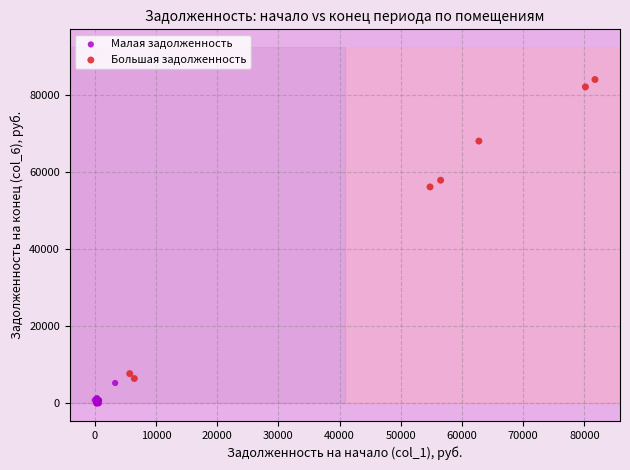

Which series has the largest Y range (max minus min)?

Большая задолженность